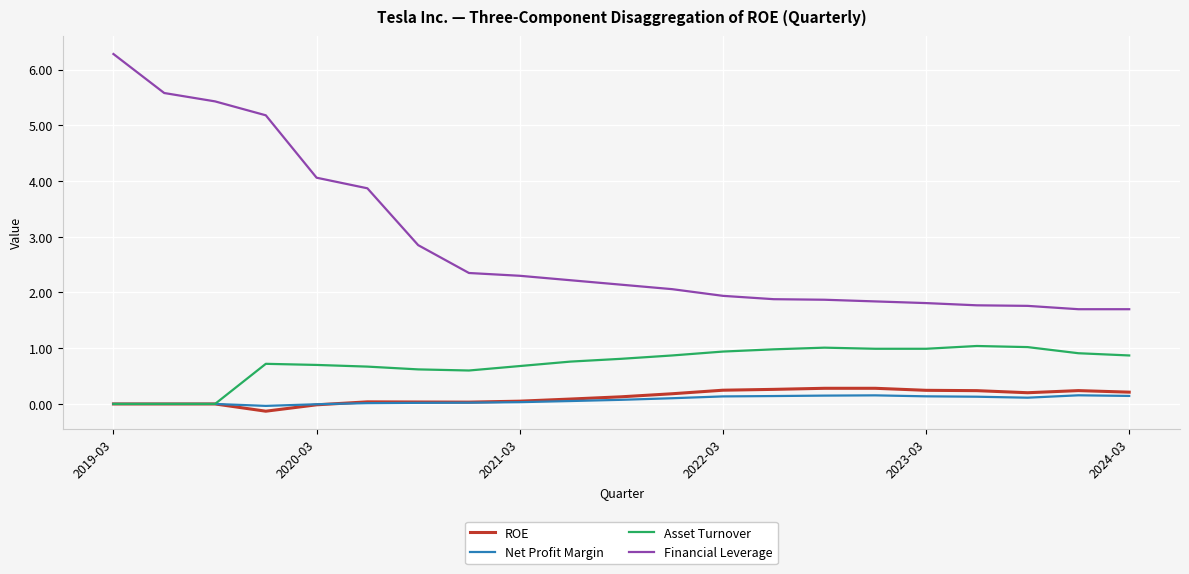

Is this an area chart (filled region under the line)?

No